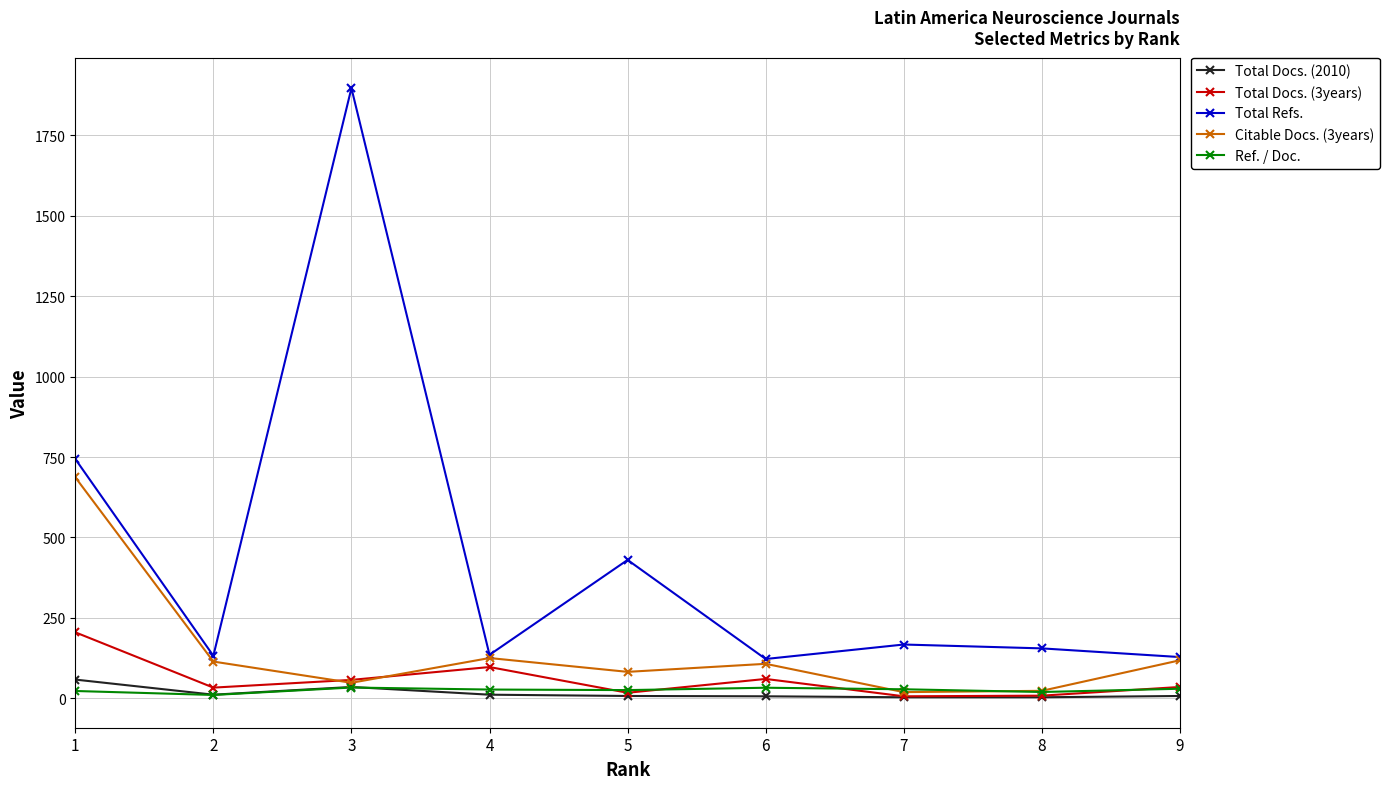

What are all the series names shown in the legend?

Total Docs. (2010), Total Docs. (3years), Total Refs., Citable Docs. (3years), Ref. / Doc.